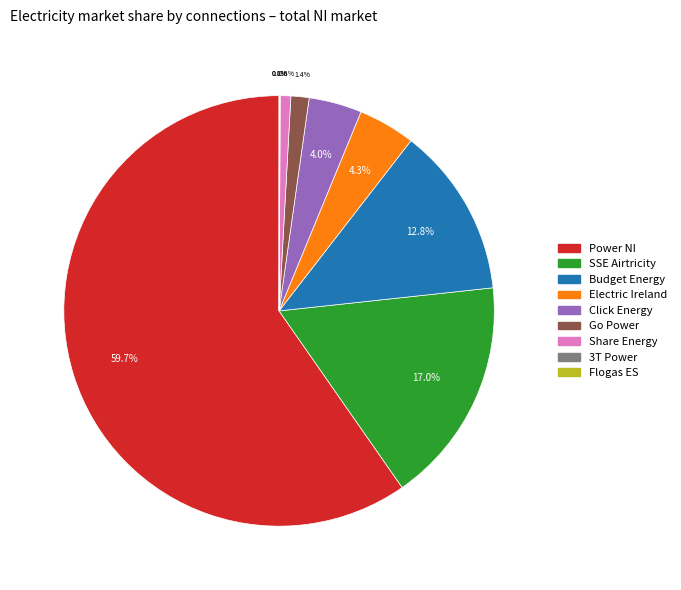

What percentage do Click Energy and Budget Energy together represent?

16.8%